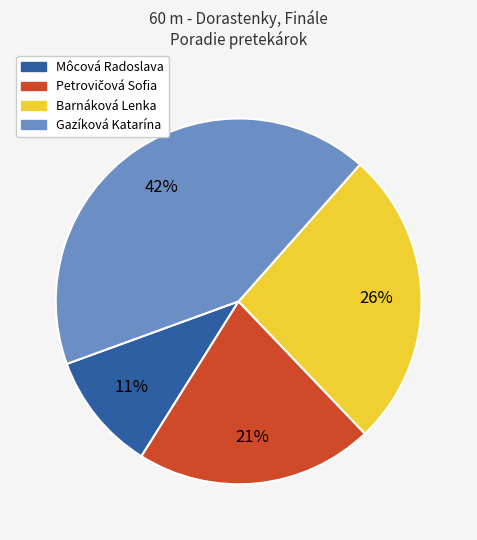

To the nearest percent, what percentage of the pie is Môcová Radoslava?

11%